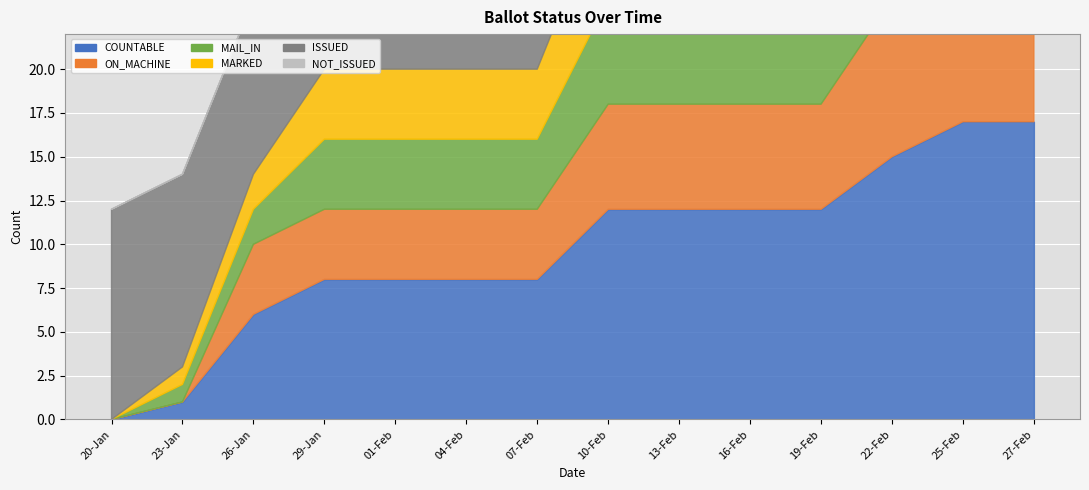

The MAIL_IN series shows 4 at 22-Feb. True or false?

False